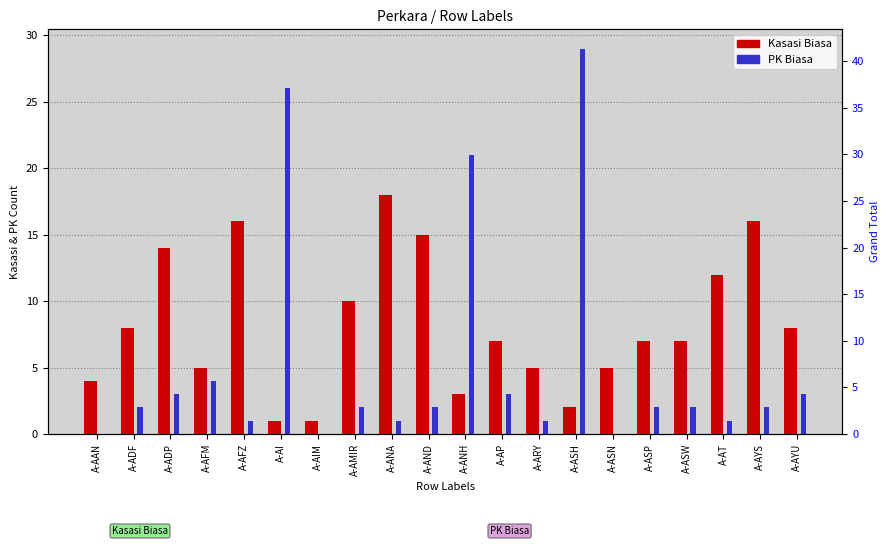

What is the label of the 15th bar from the left?

A-ASN